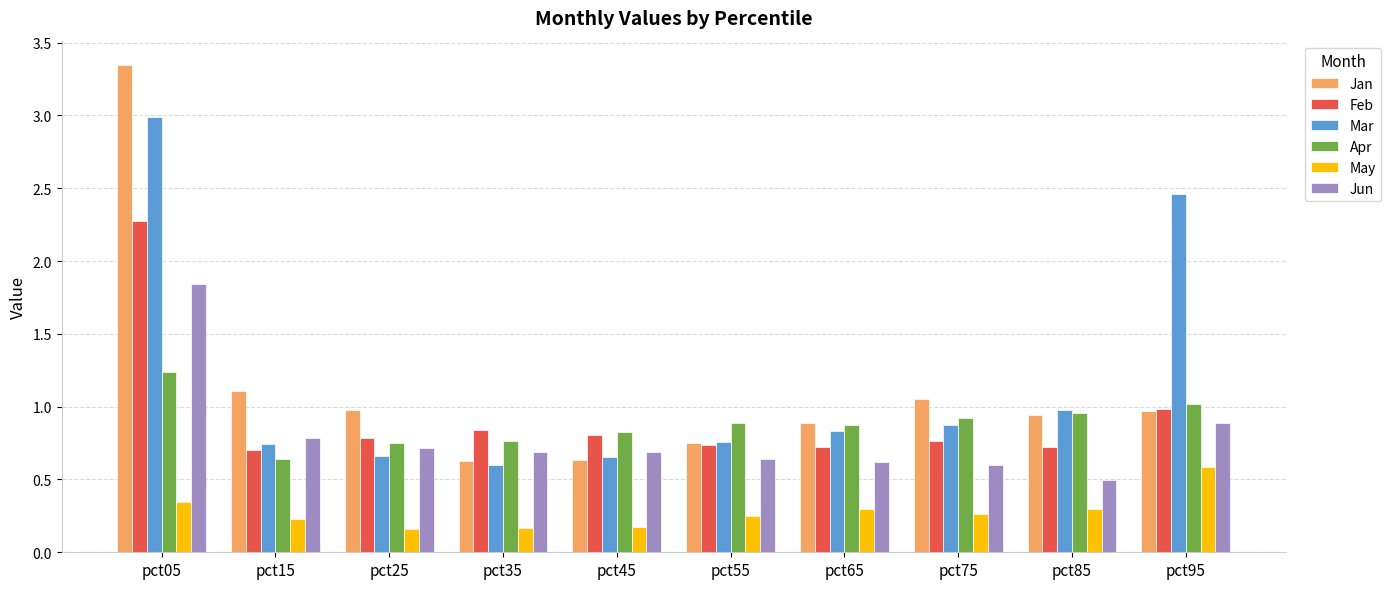

At which label does Feb reach its peak?

pct05